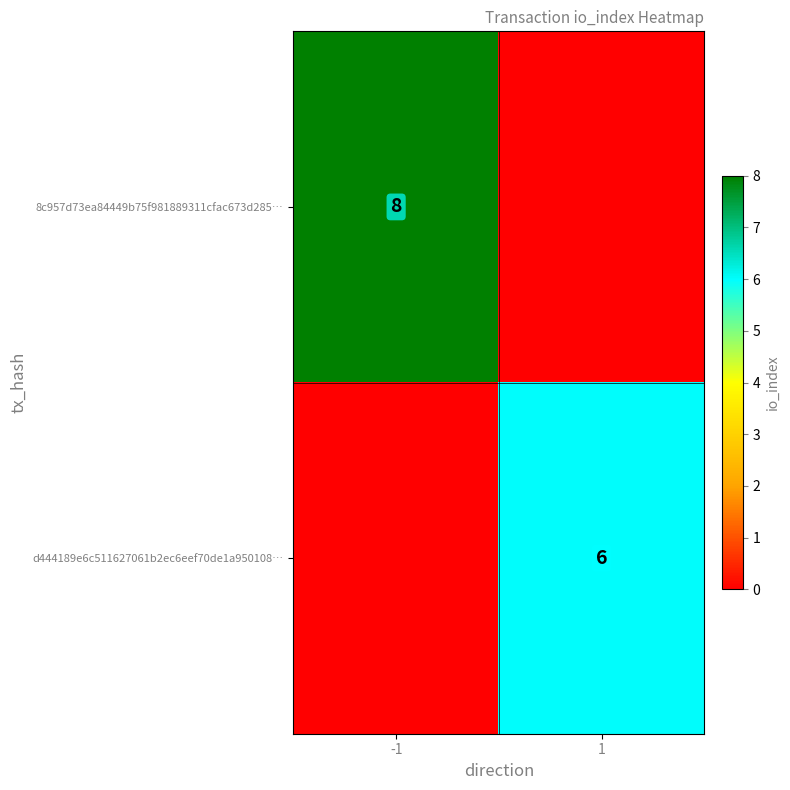

Is the value of d444189e6c511627061b2ec6eef70de1a950108… at 1 greater than the value of 8c957d73ea84449b75f981889311cfac673d285… at -1?

No